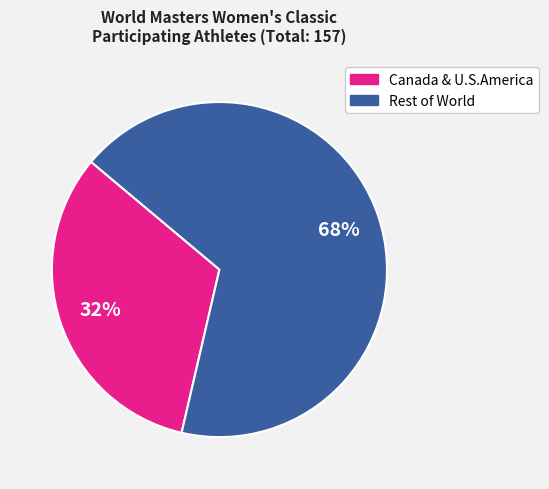

Does any single category account for the majority?

Yes